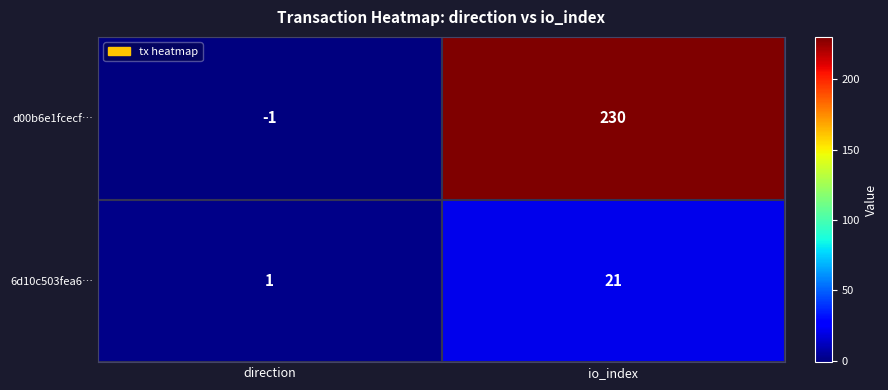

True or false: d00b6e1fcecf… has a value of -1 at direction.

True